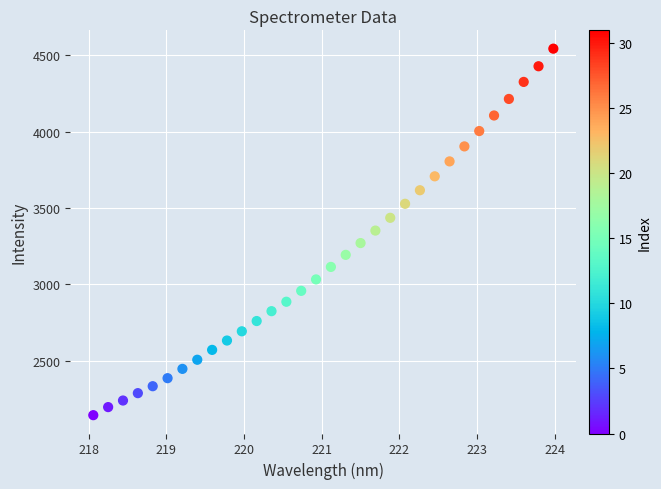

What is the range of Y values (max minus min)?

2401.9